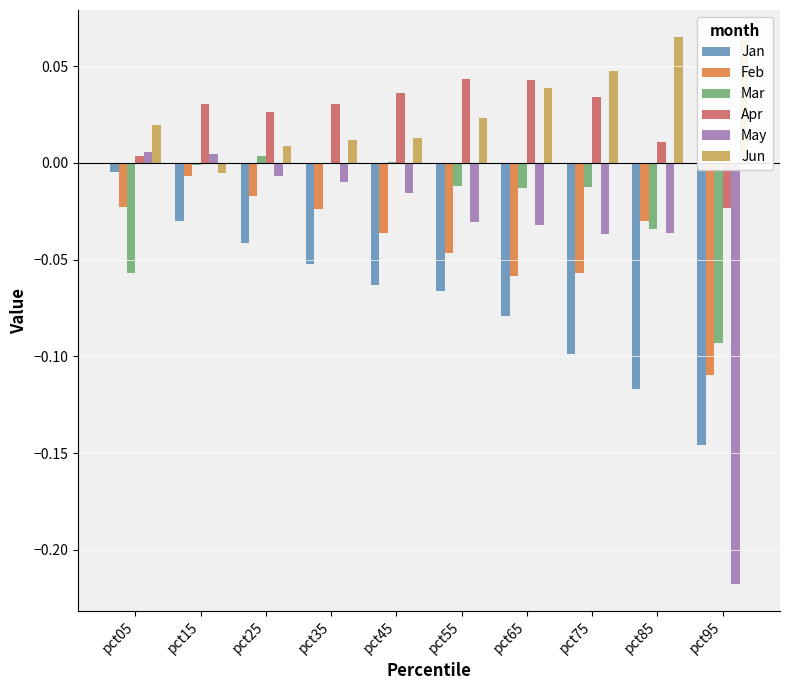

Is the value of Apr at pct45 greater than the value of Jan at pct95?

Yes